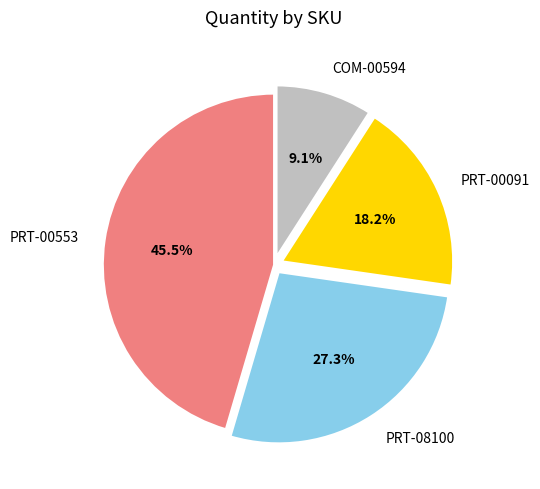

Does PRT-00553 represent more than half of the total?

No